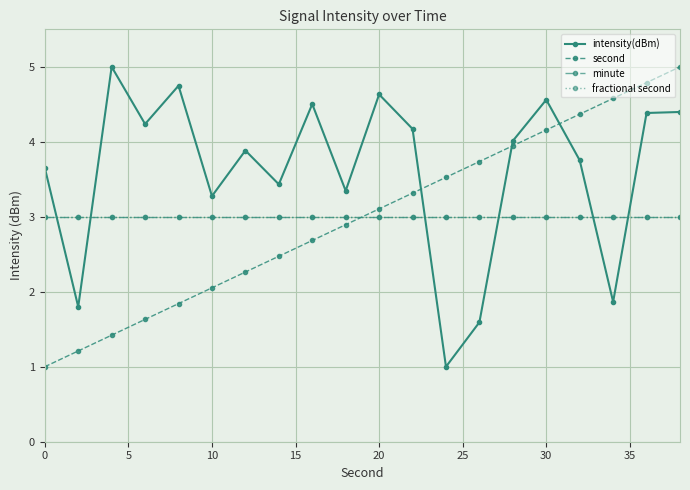

Does the chart have visible grid lines?

Yes